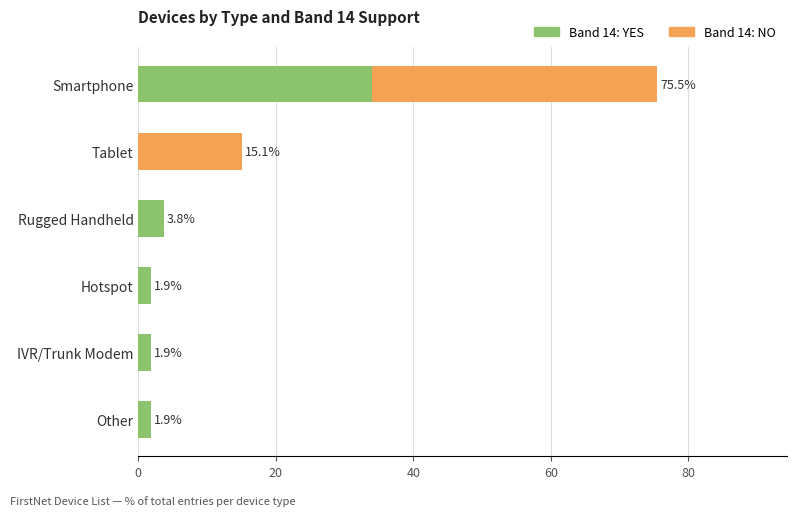

How many groups of bars are there?

6